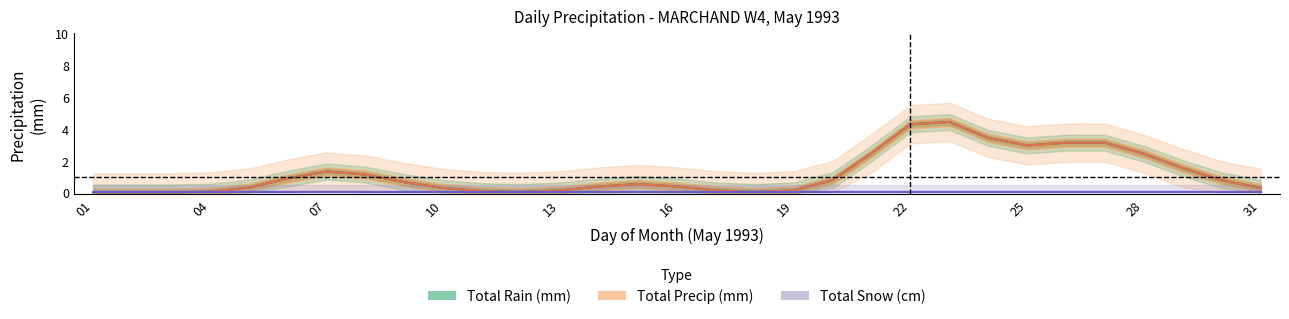

At which label is Total Snow (cm) closest to 0?

01